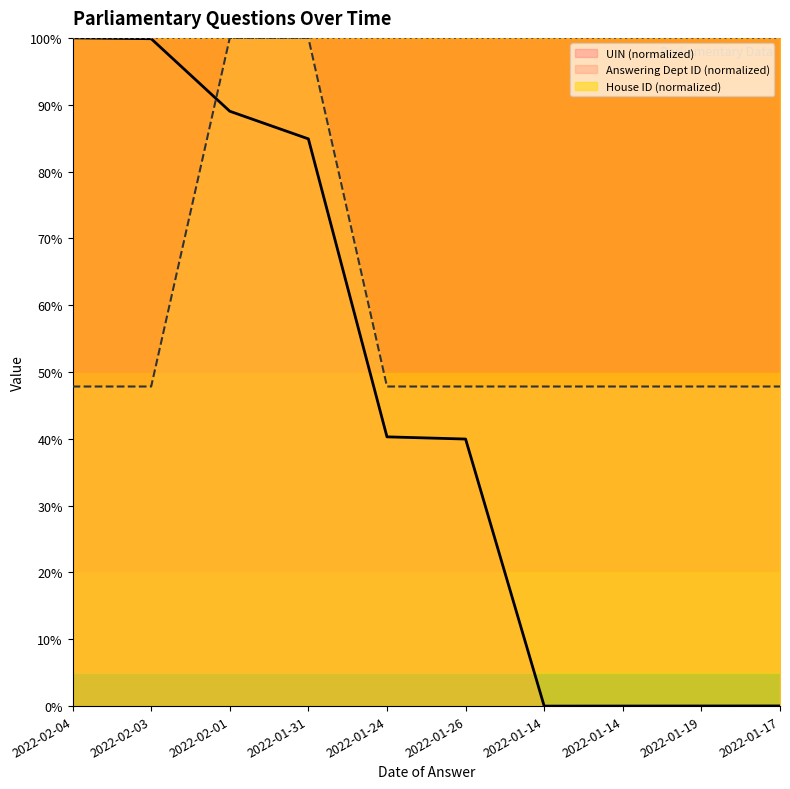

Is the value of UIN at 2022-02-04 greater than the value of Answering Dept ID at 2022-01-17?

Yes